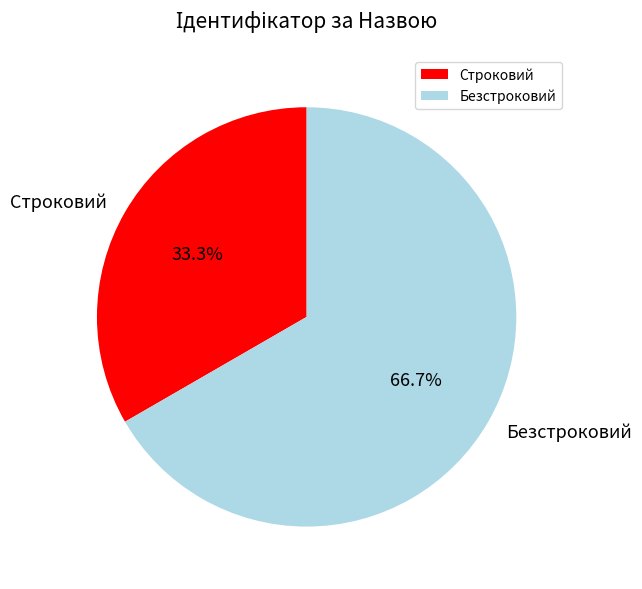

What is the ratio of the value at Строковий to the value at Безстроковий?

0.5